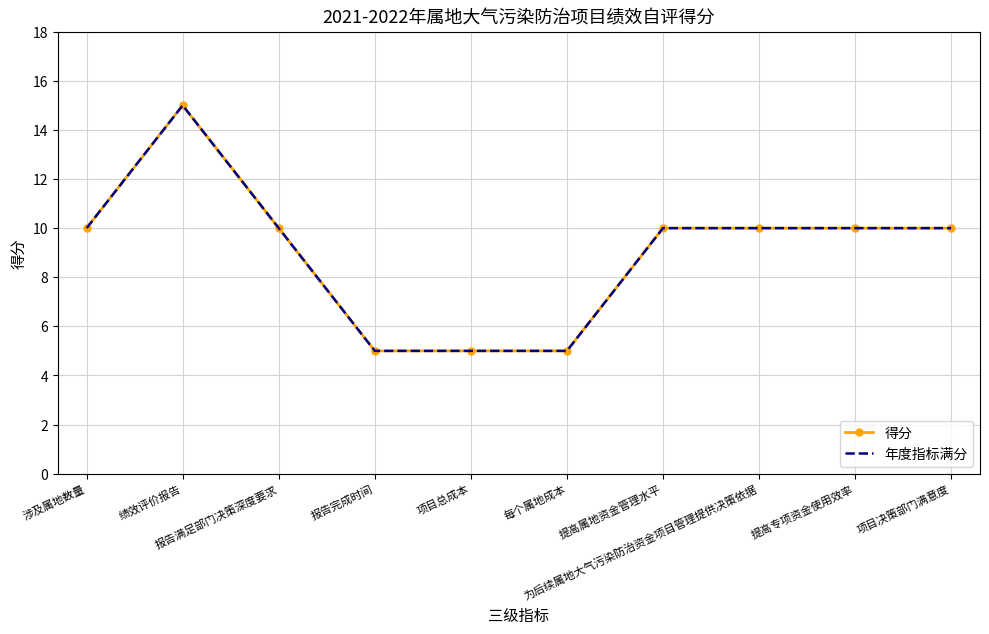

What is the difference between the maximum and minimum values in the 得分 series?

10